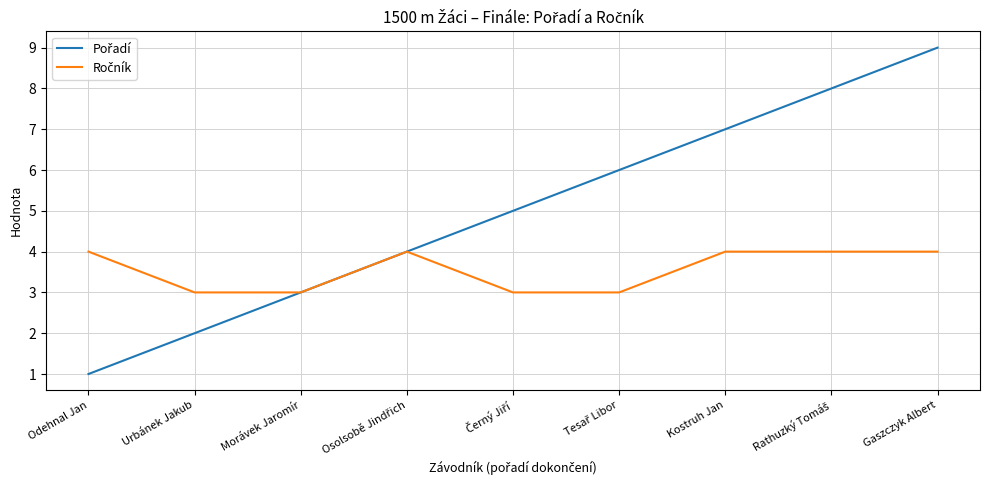

How many lines are shown in the chart?

2